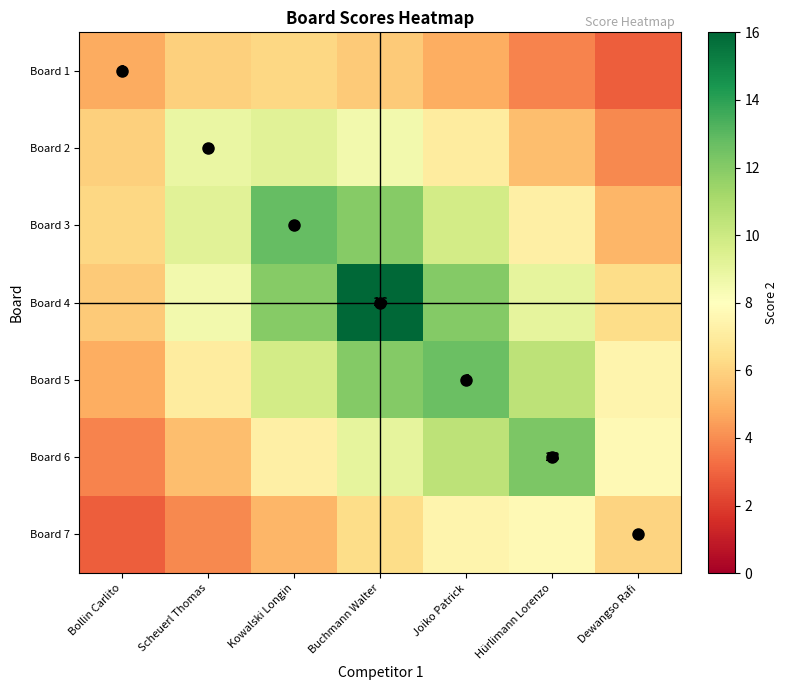

Which category has the lowest value across all series?

Dewangso Rafi